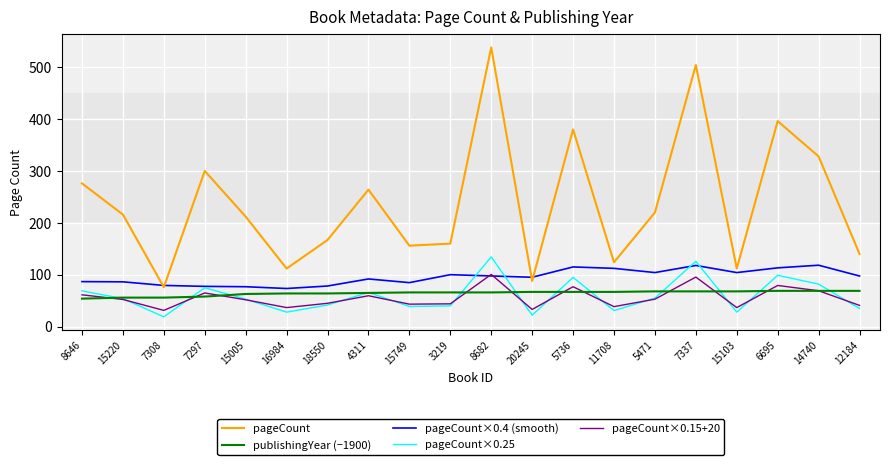

What is the spread (max minus min) of values at 7308?

60.5